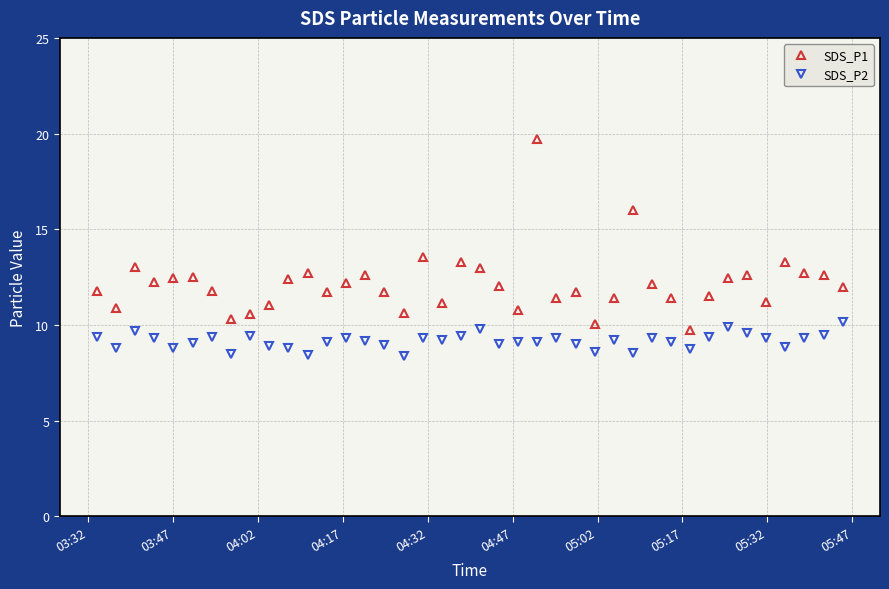

Which series has the widest spread of values?

SDS_P1